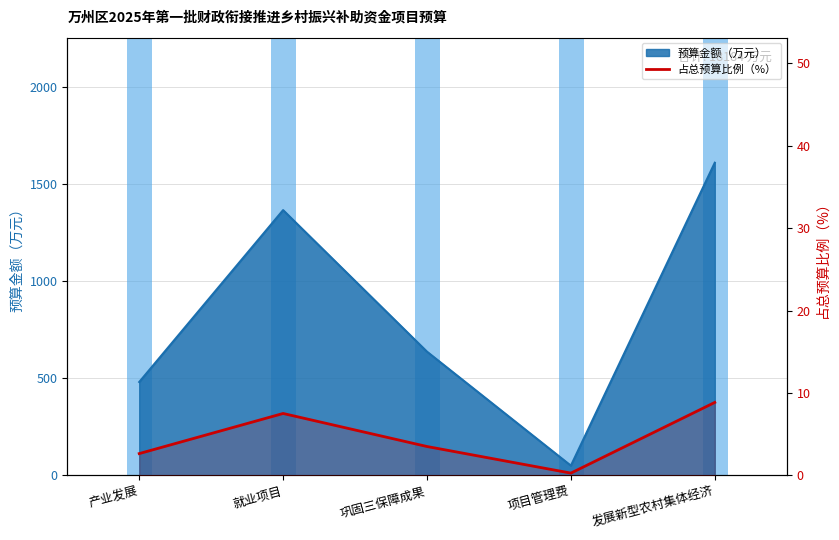

What is the minimum value shown in the chart?

0.3